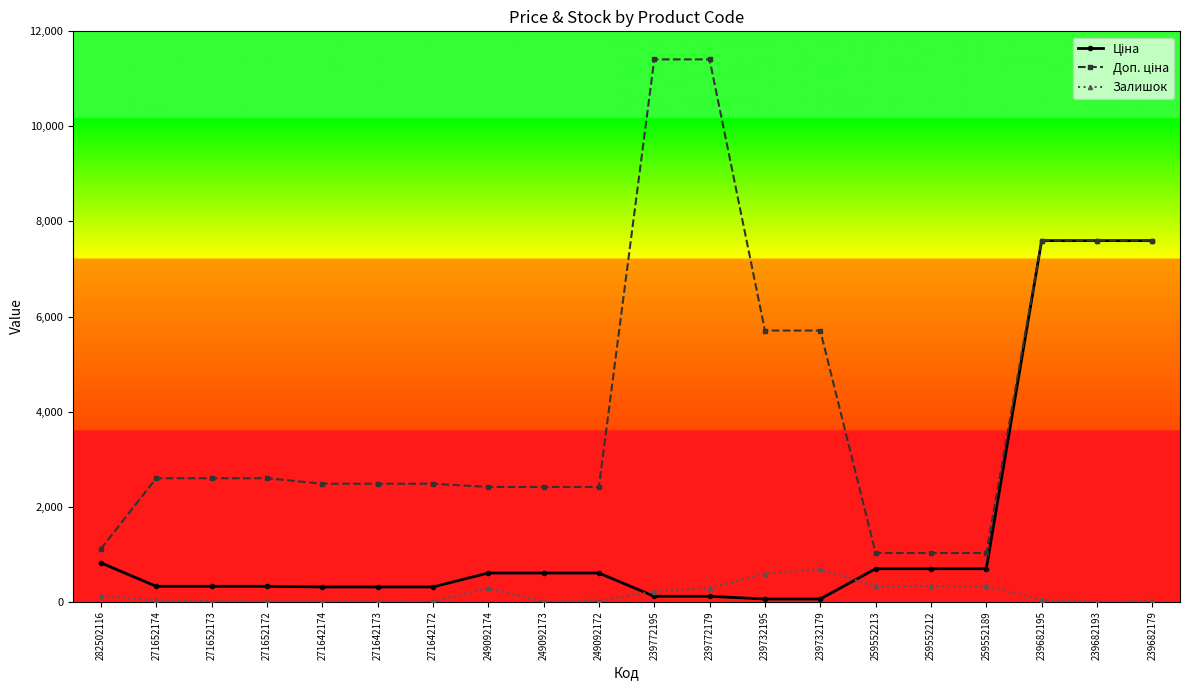

Is this an area chart (filled region under the line)?

No